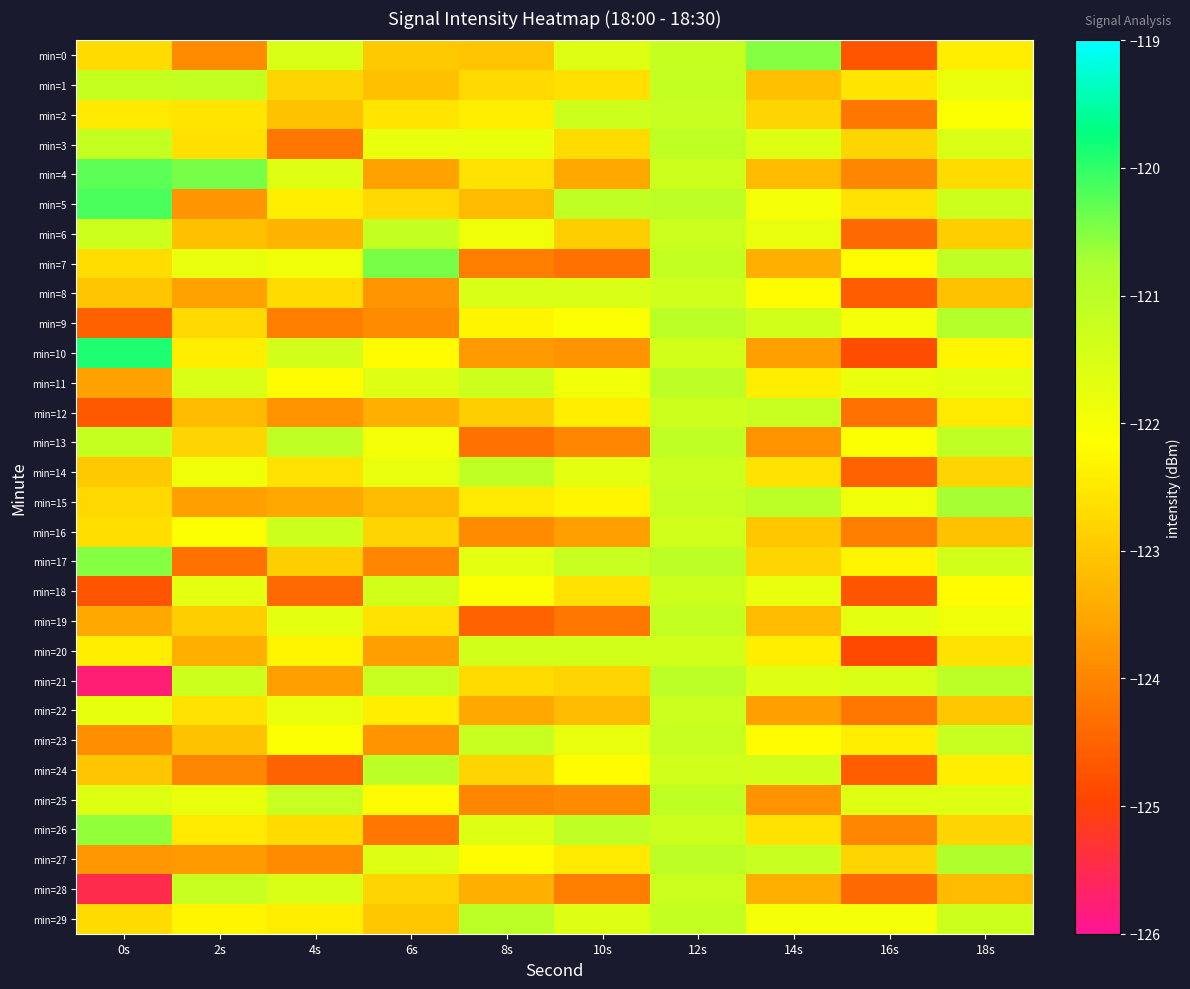

List the series in order of their peak value, lowest first.

min=20, min=8, min=16, min=18, min=22, min=2, min=12, min=23, min=28, min=1, min=6, min=19, min=3, min=13, min=14, min=25, min=11, min=21, min=24, min=29, min=9, min=27, min=15, min=26, min=0, min=17, min=7, min=4, min=5, min=10